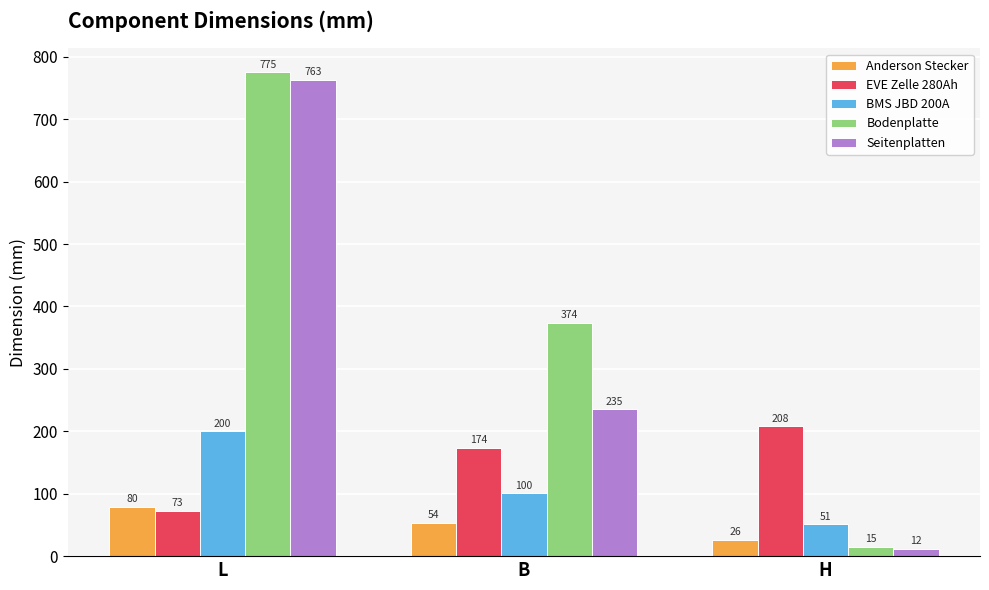

Rank the series at L from highest to lowest value.

Bodenplatte, Seitenplatten, BMS JBD 200A, Anderson Stecker, EVE Zelle 280Ah